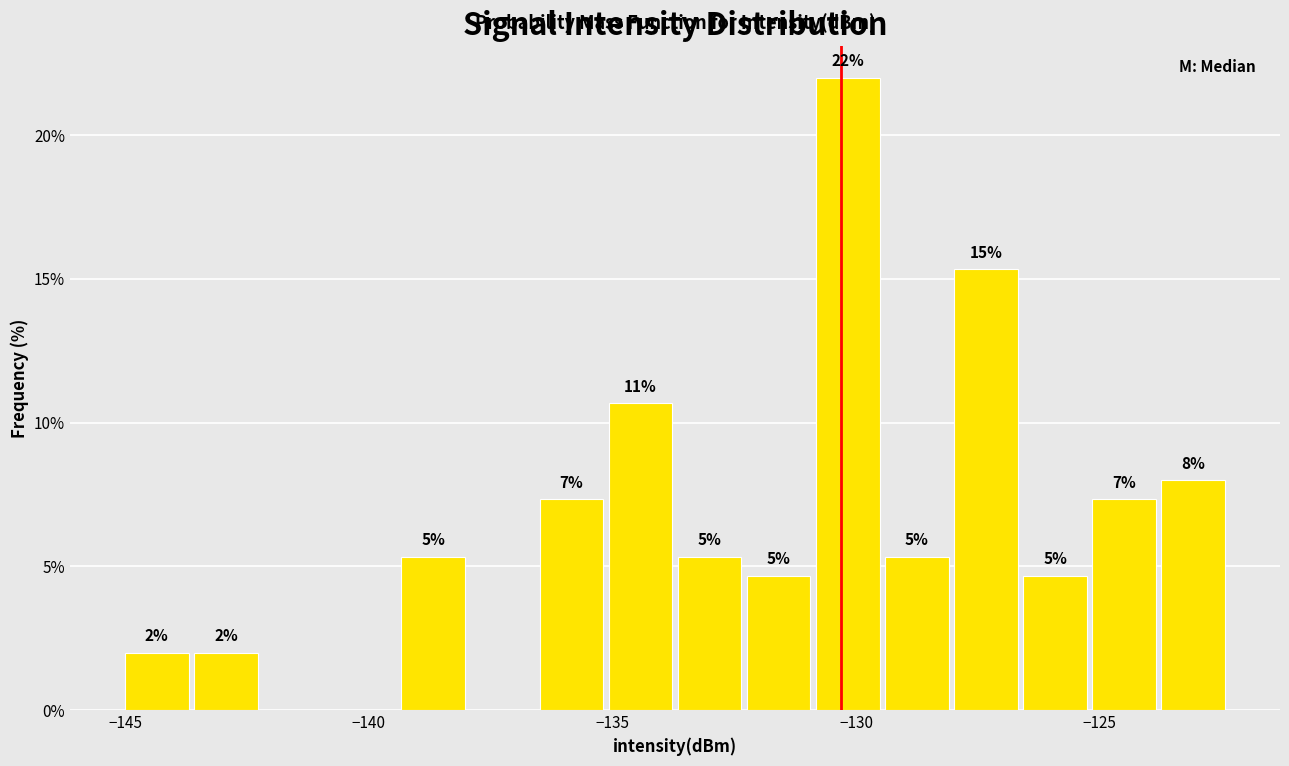

Read against the x-axis, roughly where is the centre of the tallest bar?

-130.0